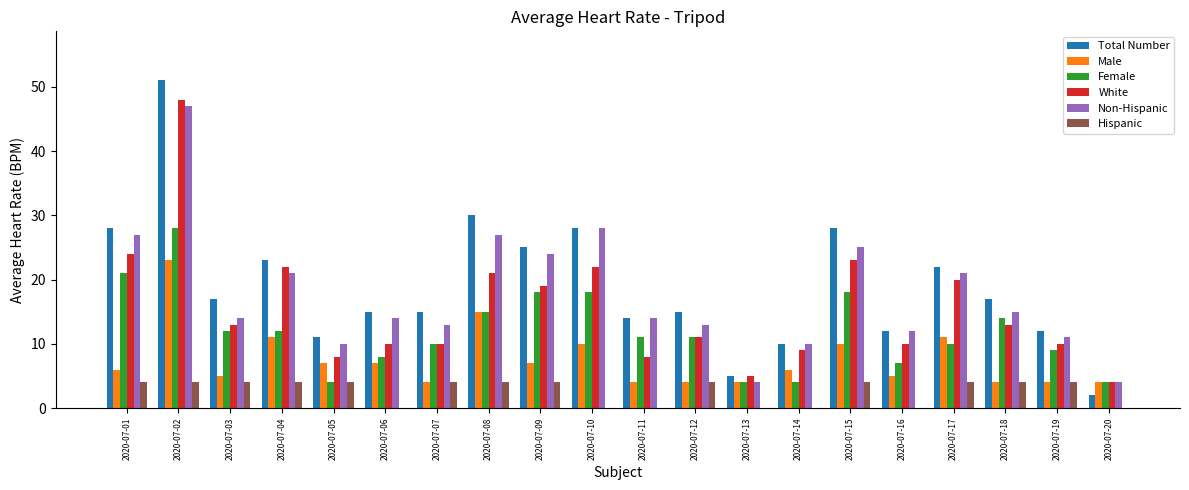

What is the total value across all series at 2020-07-08?

112